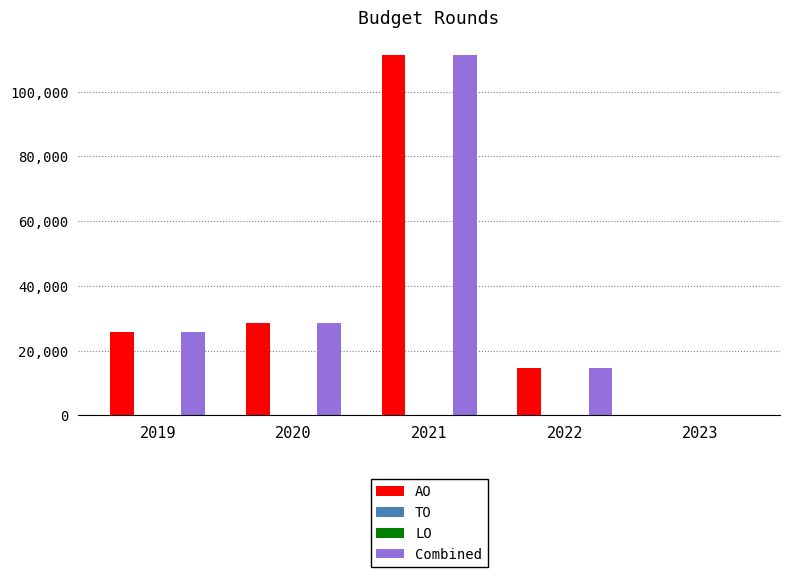

At how many categories does at least one series exceed 38601?

1